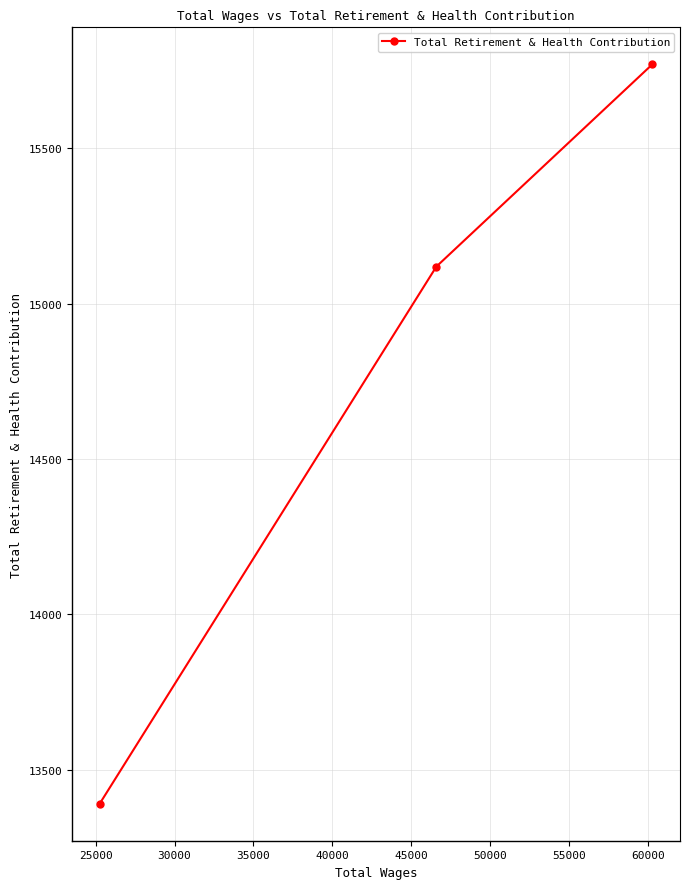

What is the value of the 2nd point from the left?

15119